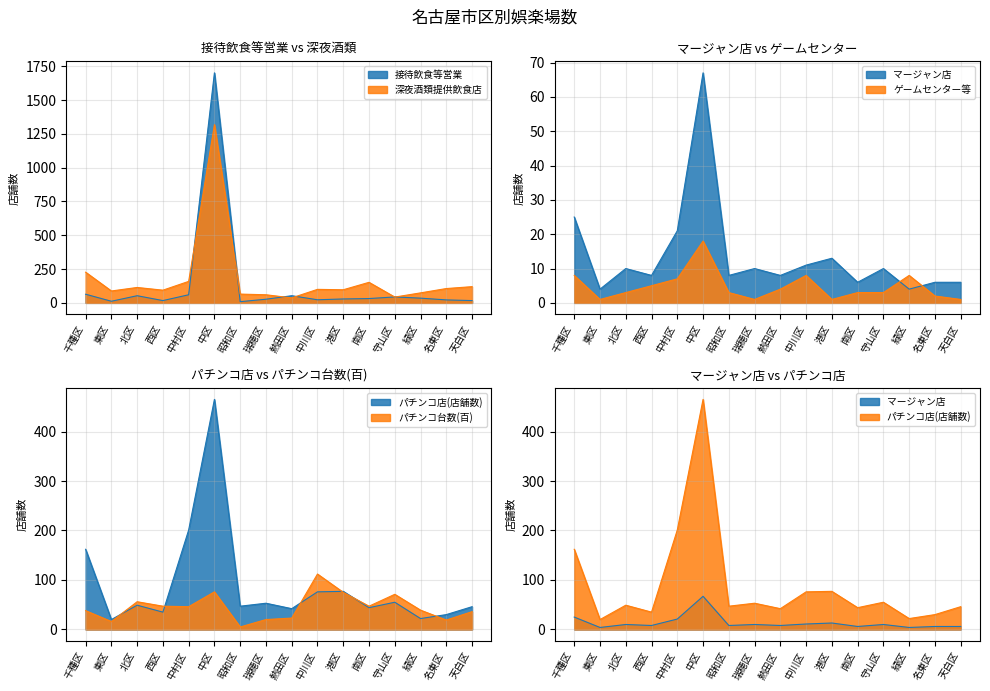

Which series has the largest range (max minus min)?

接待飲食等営業